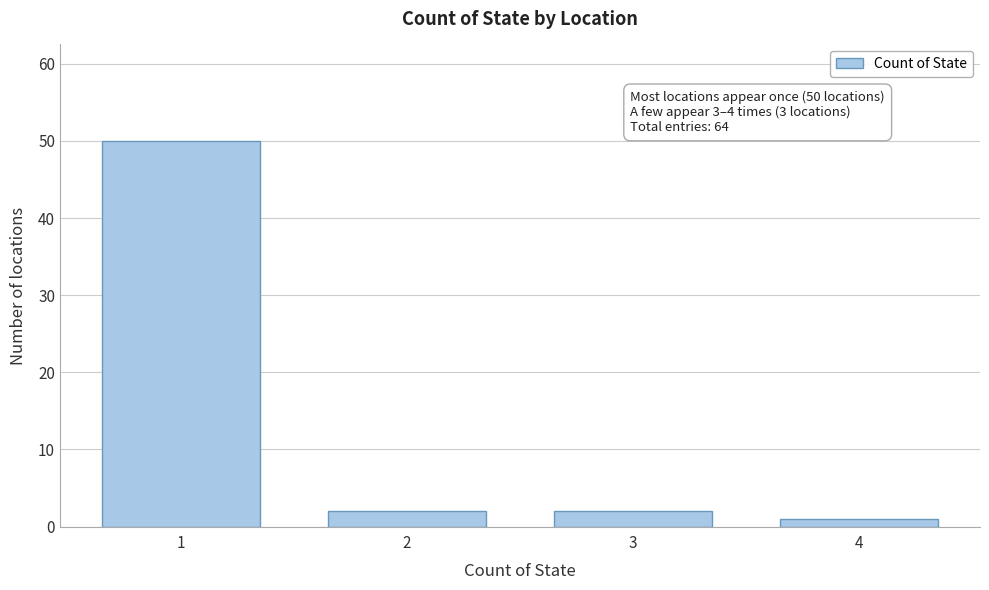

Reading left to right, transcribe all the data shown in this chart.

50	2	2	1